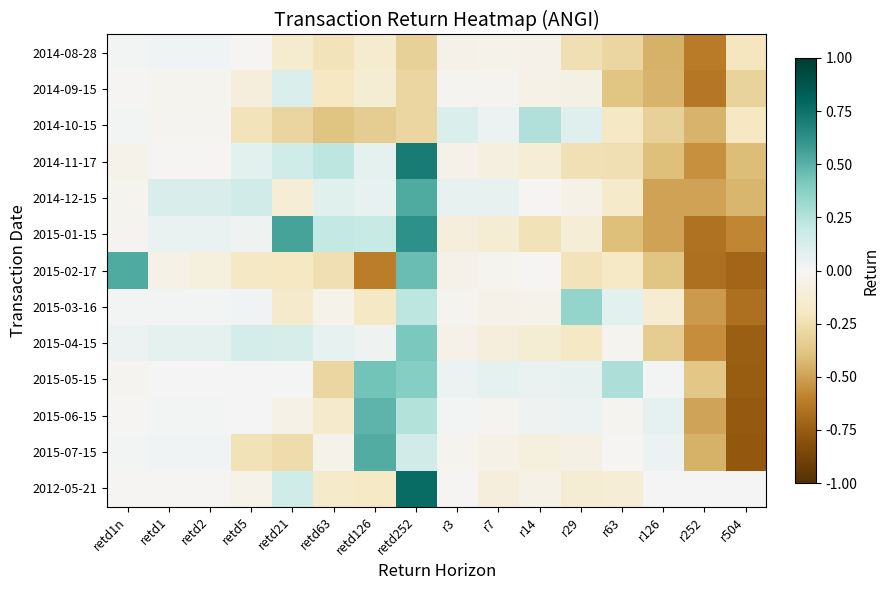

Which series has the largest total across all categories?

2012-05-21